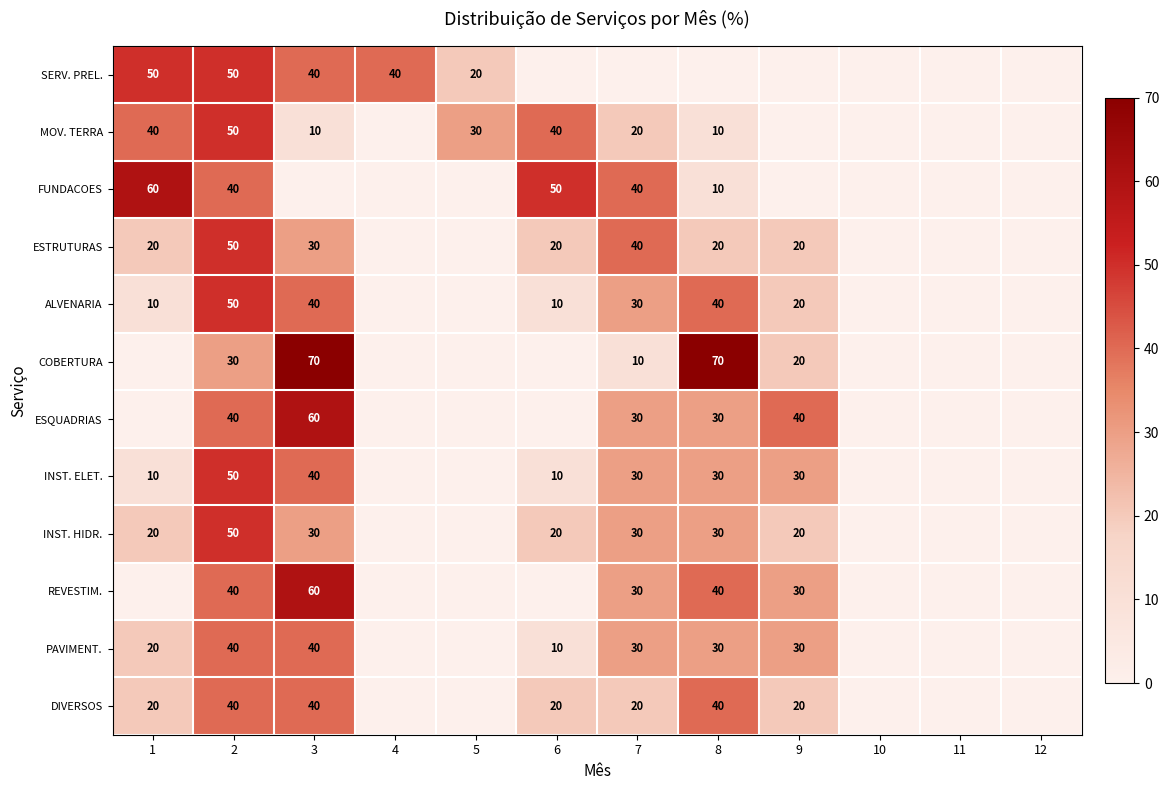

True or false: MOV. TERRA has a value of 40 at 6.

True